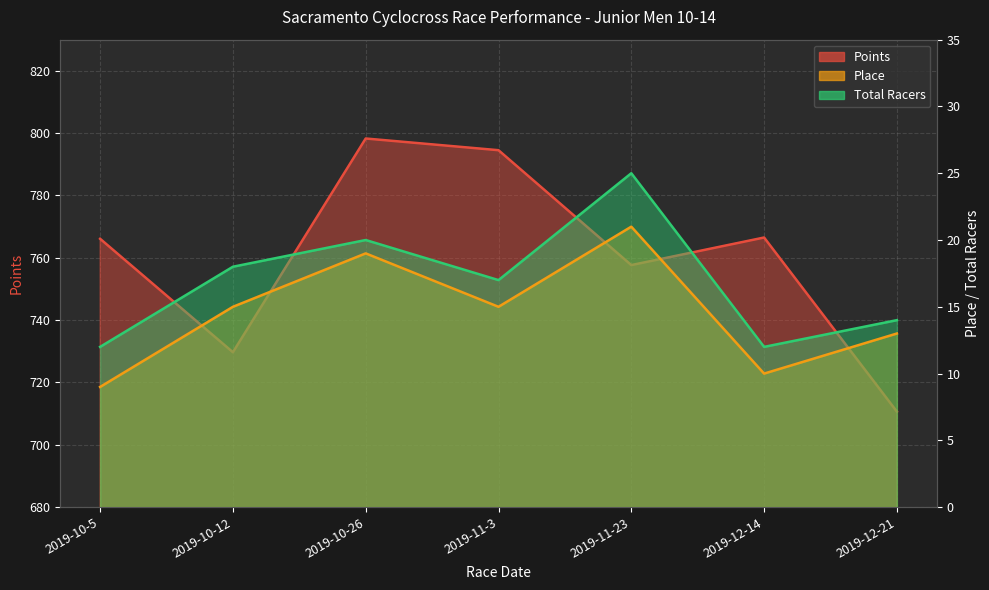

Where does the Total Racers series first go above 17?

2019-10-12